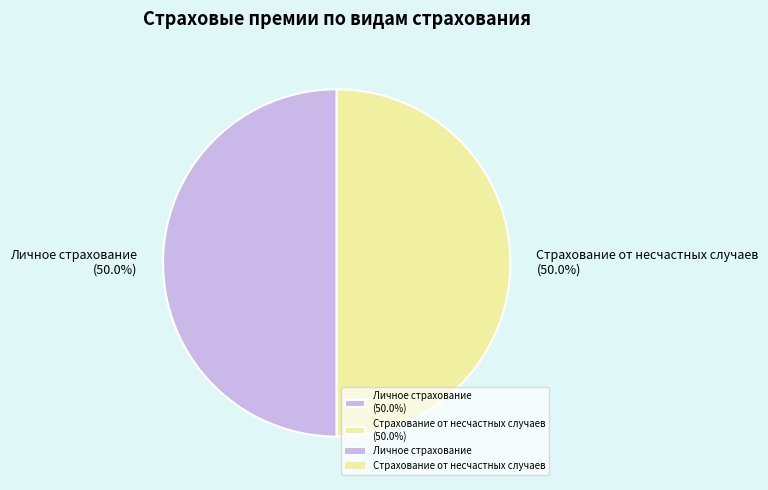

Approximately how many times larger is the value at Страхование от несчастных случаев (50.0%) compared to Личное страхование (50.0%)?

1.0